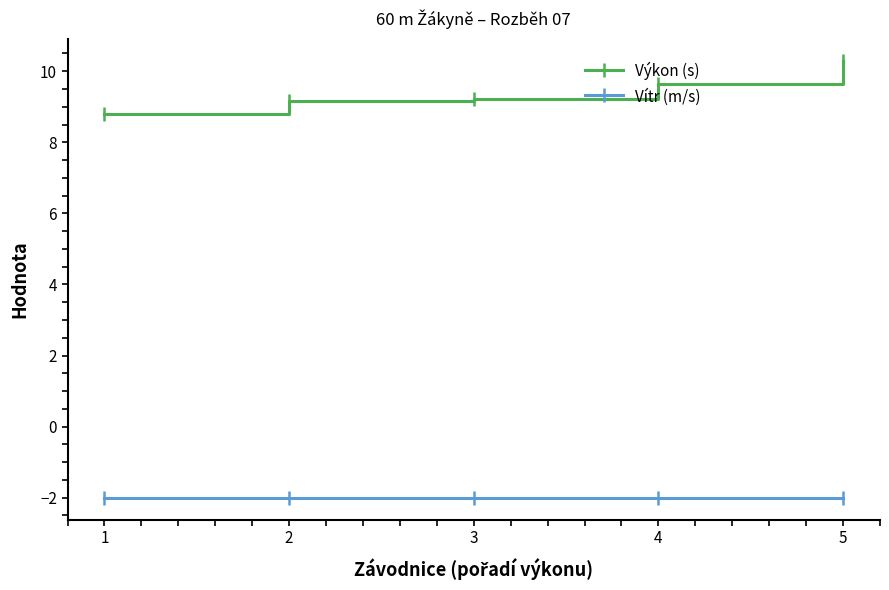

What is the spread (max minus min) of values at 5?

12.3